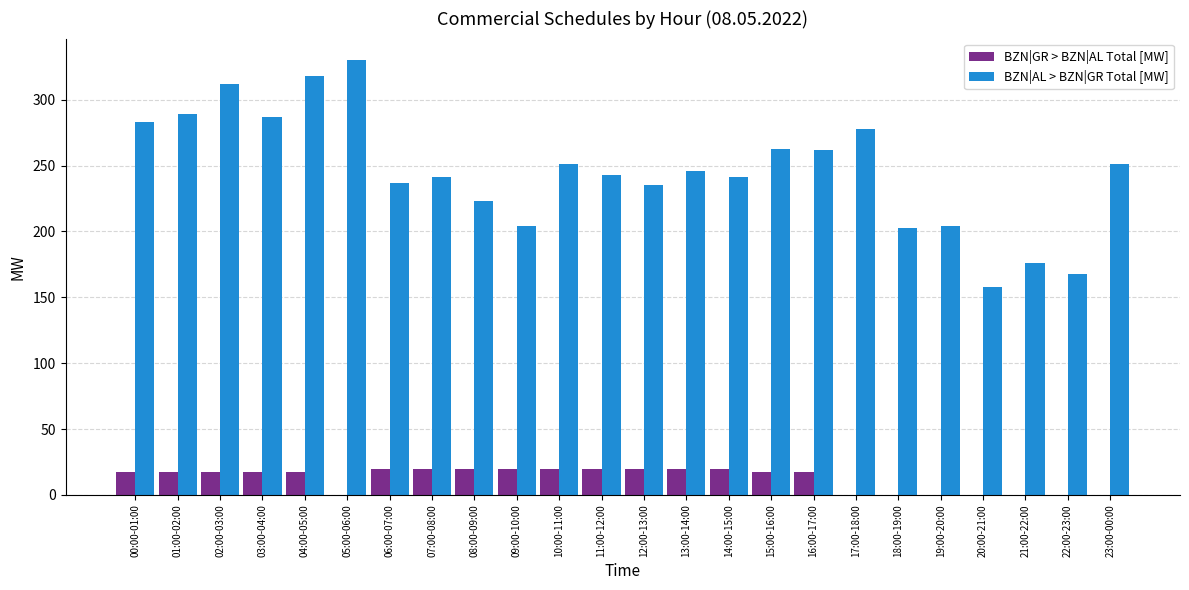

Is the value of BZN|AL > BZN|GR Total [MW] at 12:00-13:00 greater than the value of BZN|GR > BZN|AL Total [MW] at 00:00-01:00?

Yes